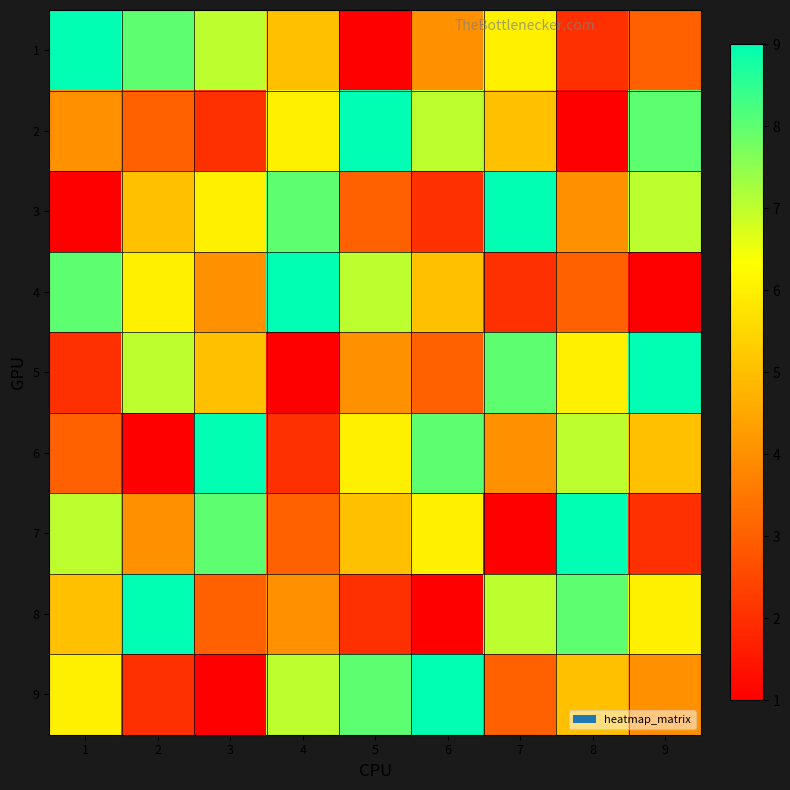

Rank the series by their maximum value, from lowest to highest.

1, 2, 3, 4, 5, 6, 7, 8, 9